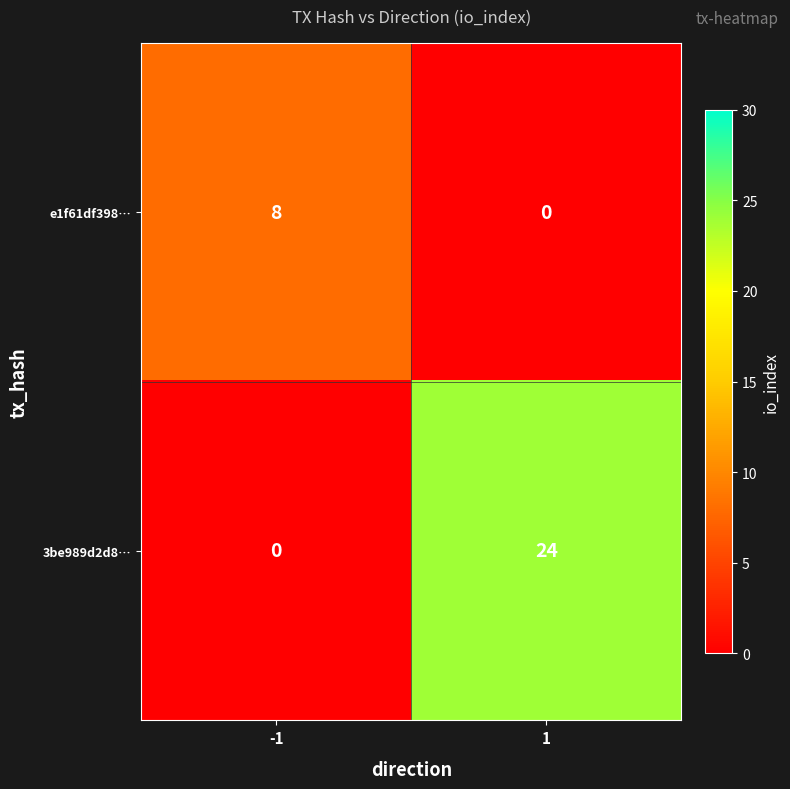

What is the maximum value for e1f61df398…?

8